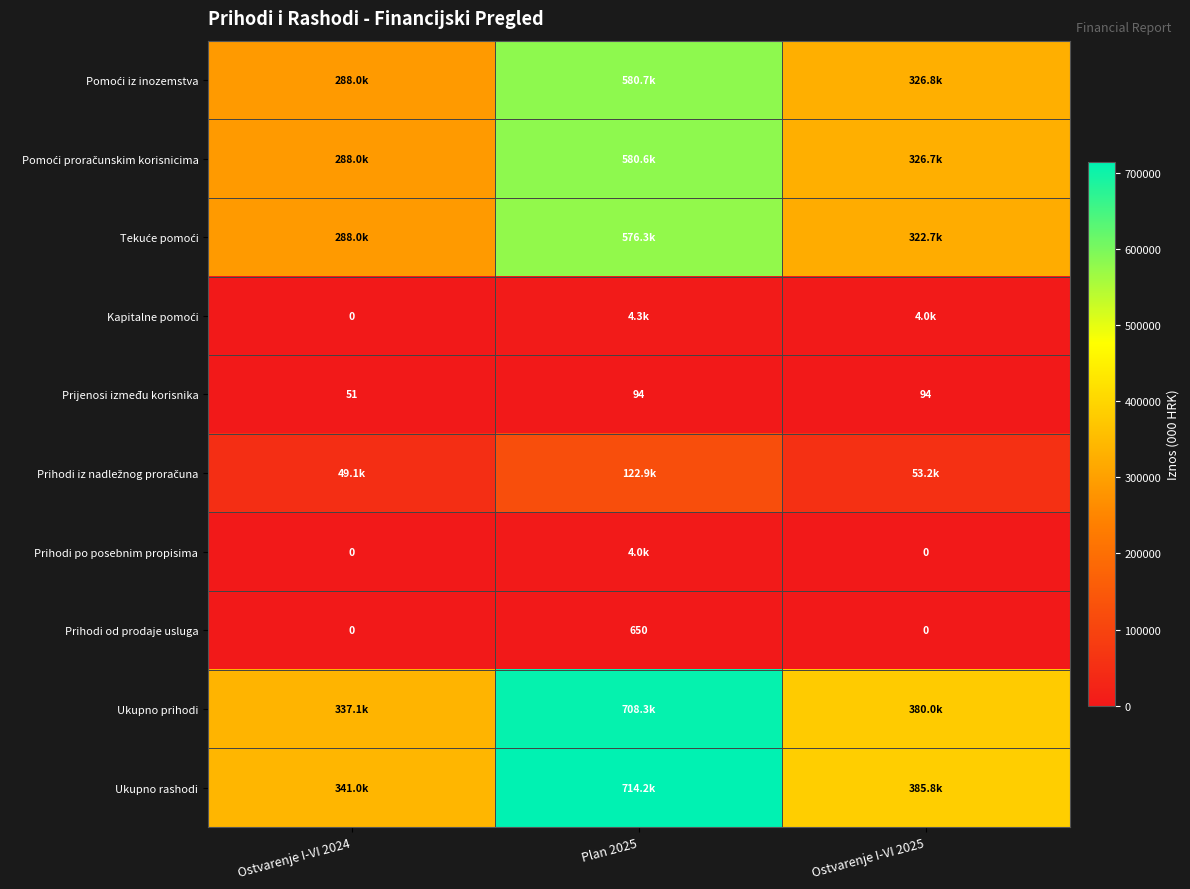

What is the sum of all Prihodi po posebnim propisima values?

3981.7